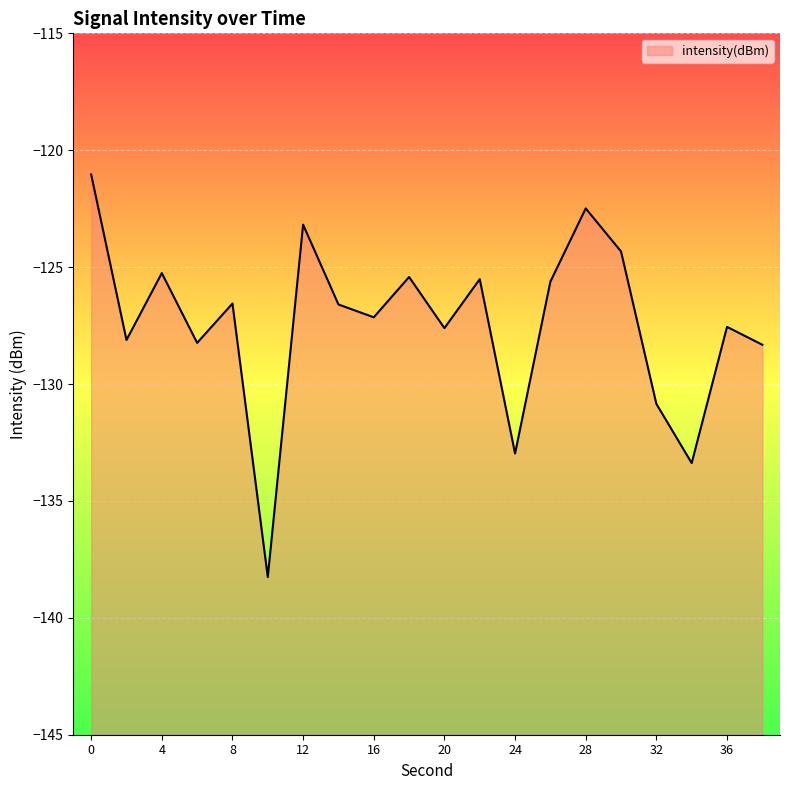

Rank the categories by value from highest to lowest.

0, 28, 12, 30, 4, 18, 22, 26, 8, 14, 16, 36, 20, 2, 6, 38, 32, 24, 34, 10